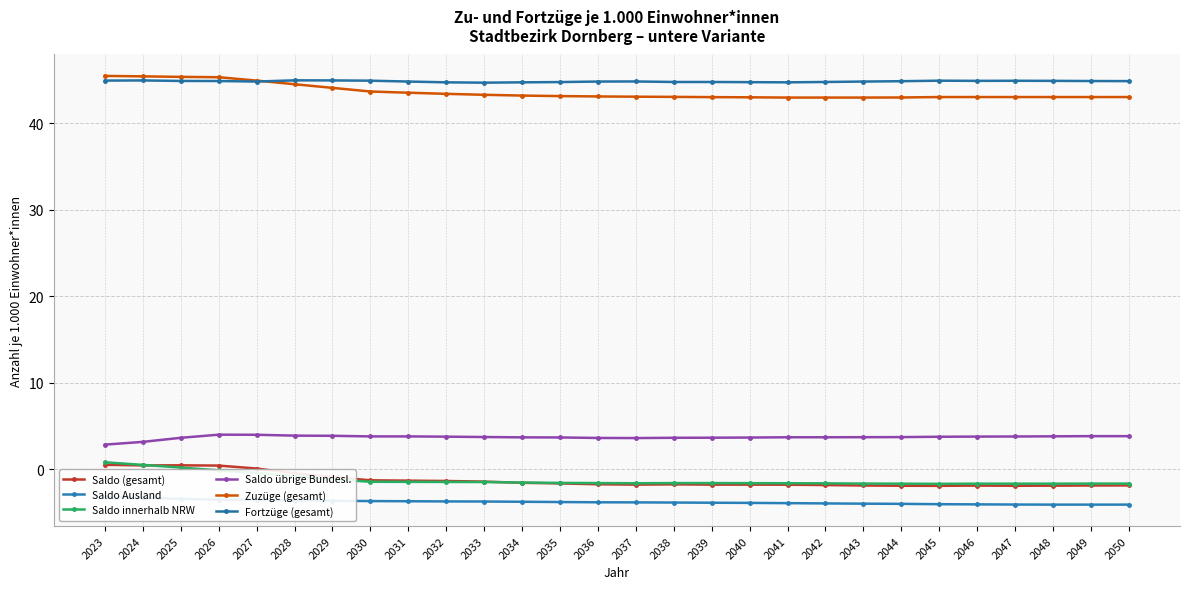

Is the value of Saldo innerhalb NRW at 2039 greater than the value of Saldo übrige Bundesl. at 2034?

No